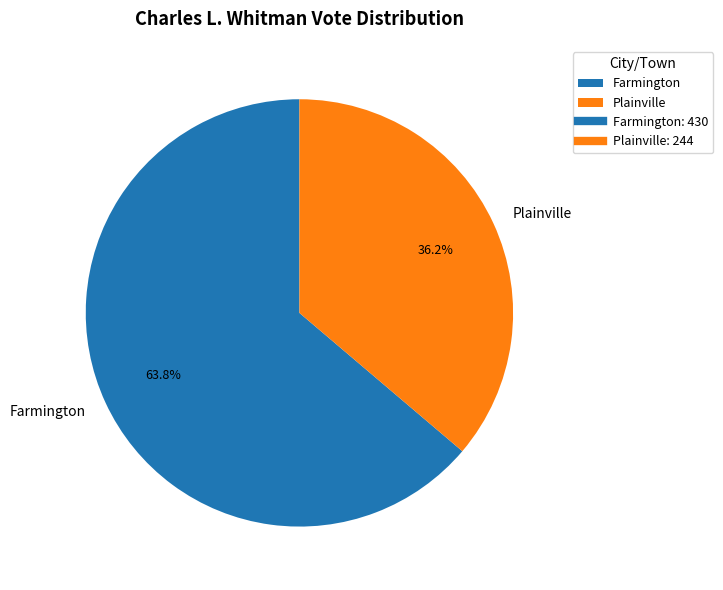

Rank the categories by value from highest to lowest.

Farmington, Plainville